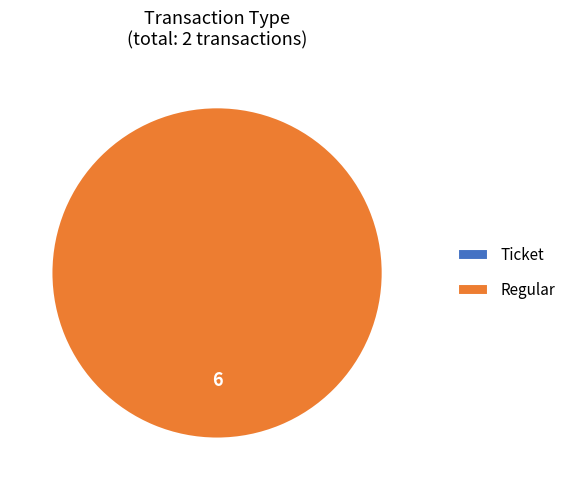

True or false: Regular accounts for 100% of the total.

True